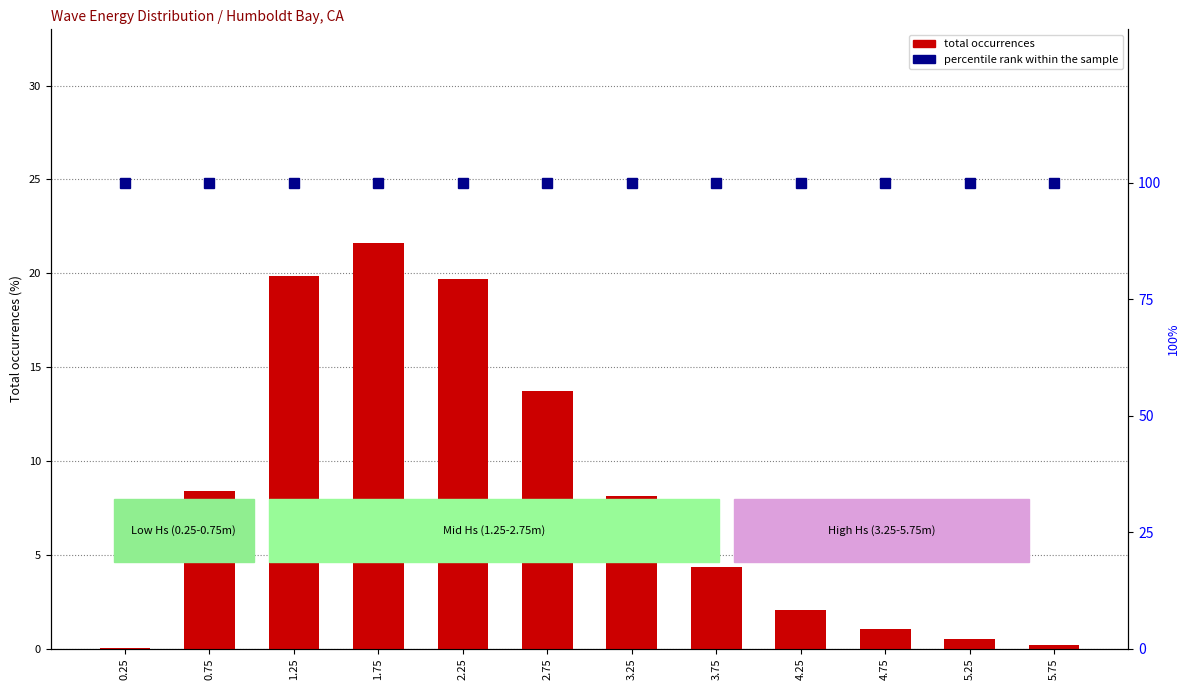

How many bars are there in total?

24